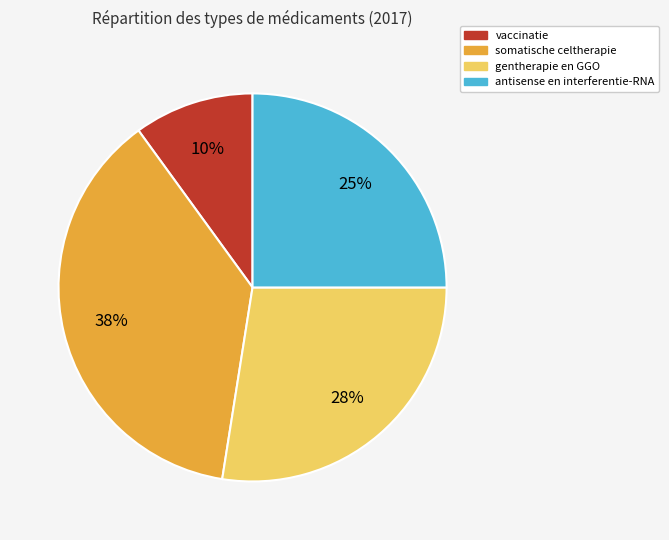

Is the sum of antisense en interferentie-RNA and gentherapie en GGO greater than half?

Yes